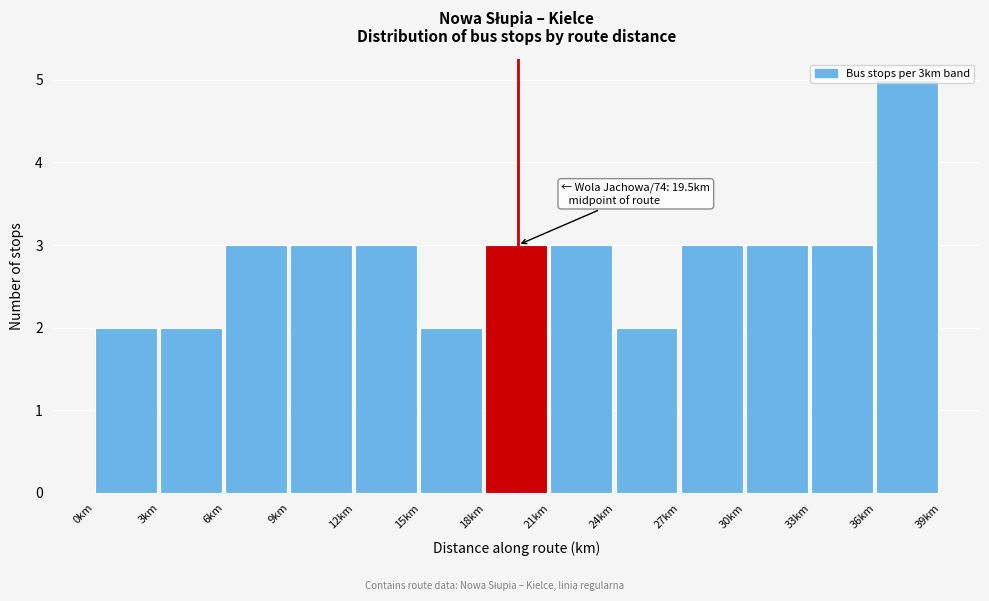

Which range on the x-axis has the tallest bar?

36 to 39